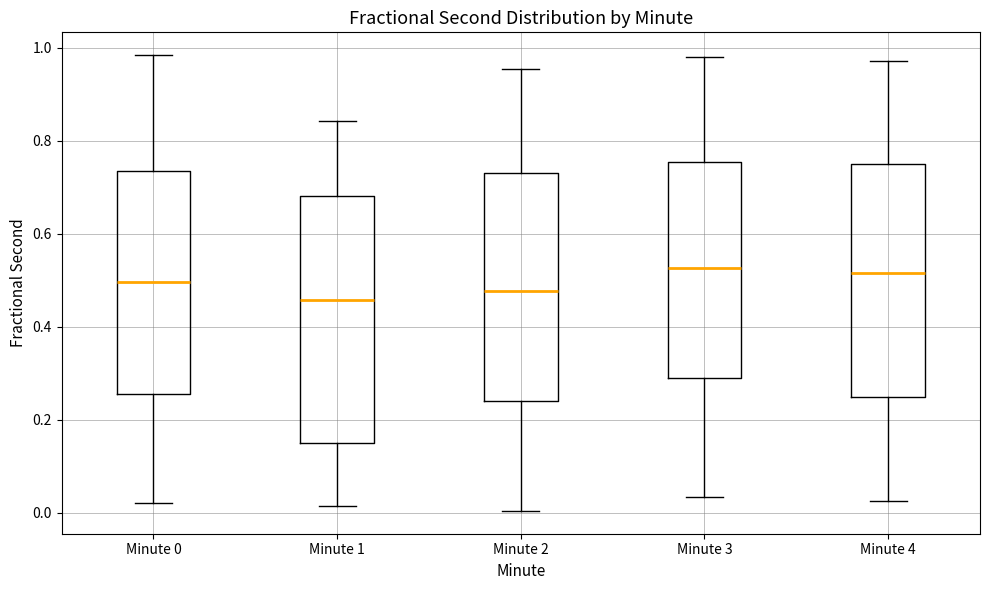

Which box is the tallest, from its lower edge to its upper edge?

Minute 1